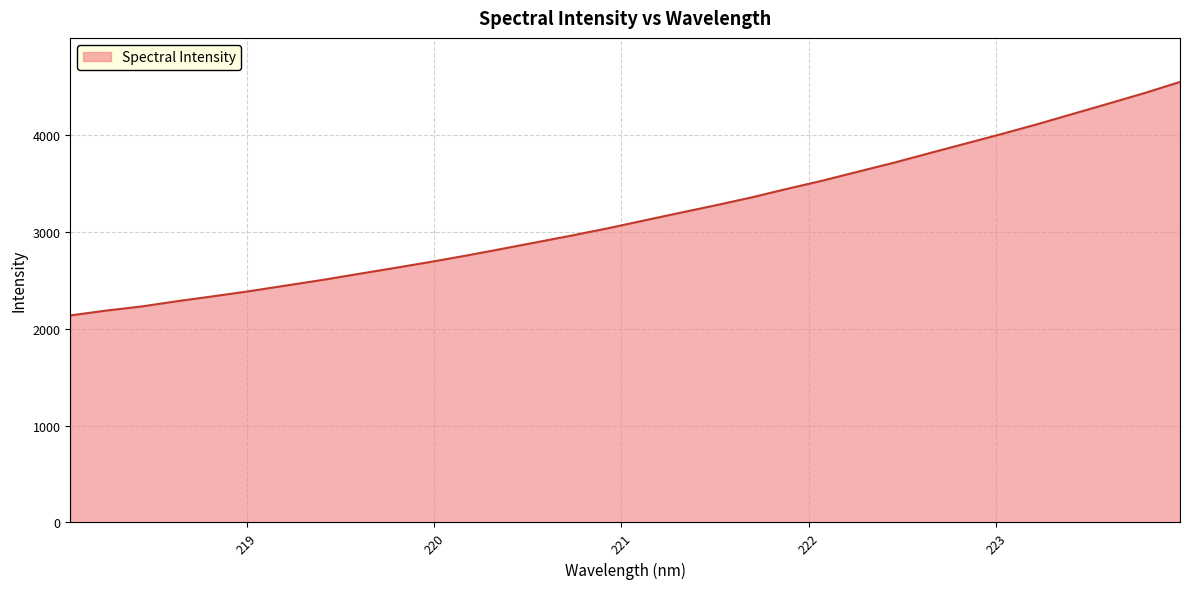

What is the maximum value shown in the chart?

4544.9